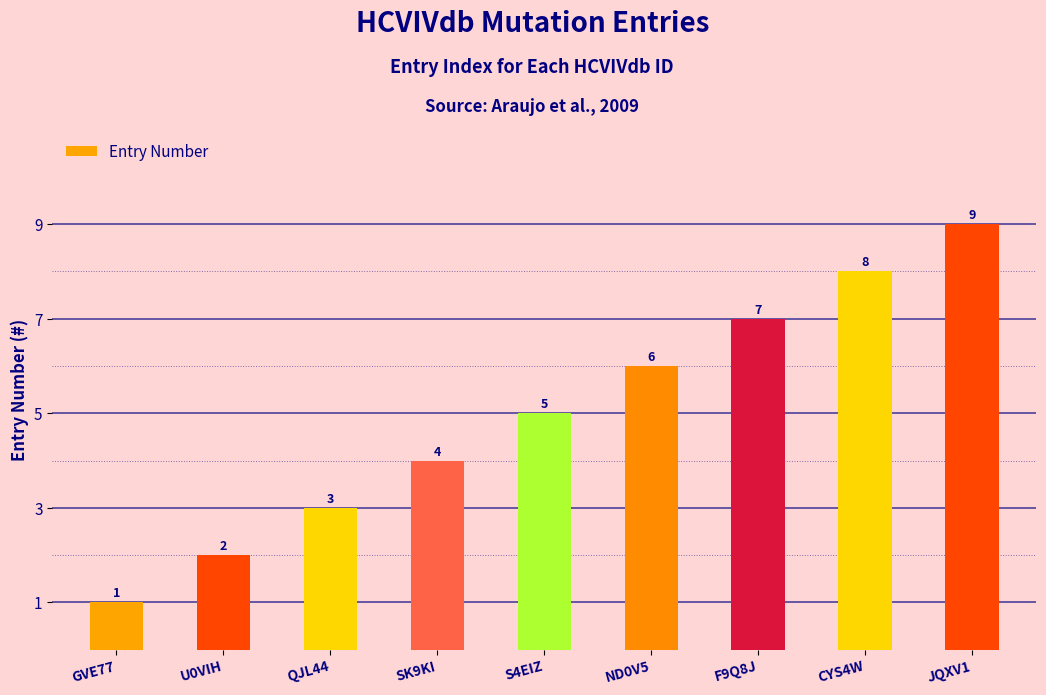

Which category has the highest value across all series?

JQXV1